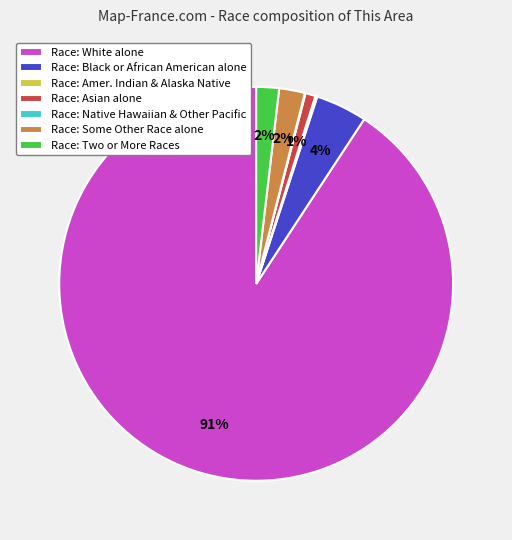

Does any single category account for the majority?

Yes